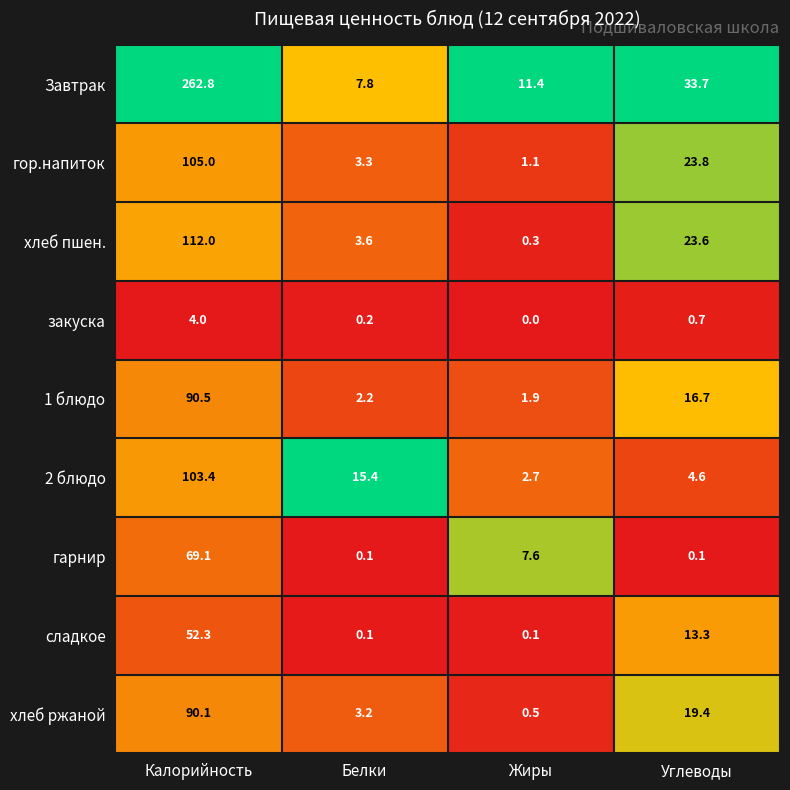

What is the sum of the закуска values at Калорийность and Жиры?

4.0